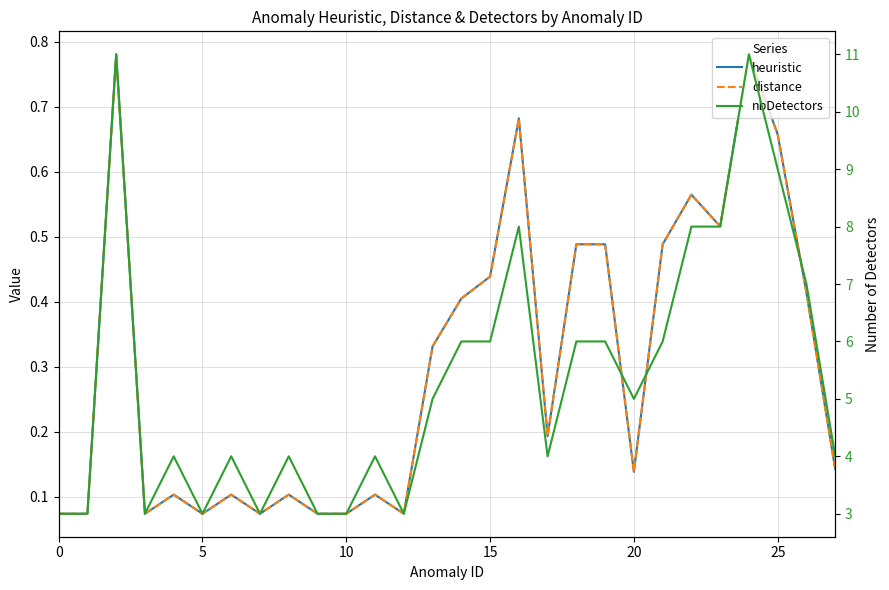

Which series has the largest total across all categories?

nbDetectors